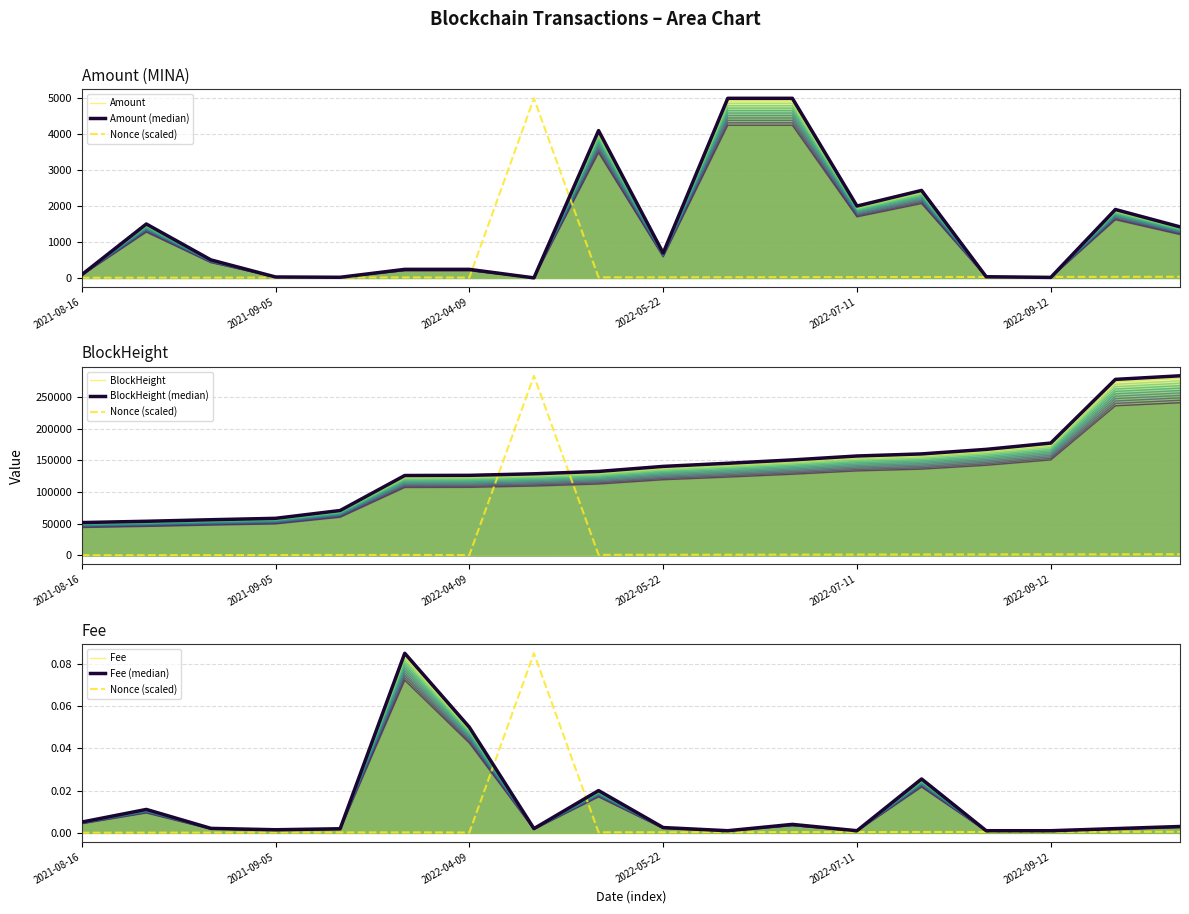

After their last crossing, which series has the higher values: Nonce or Amount?

Amount